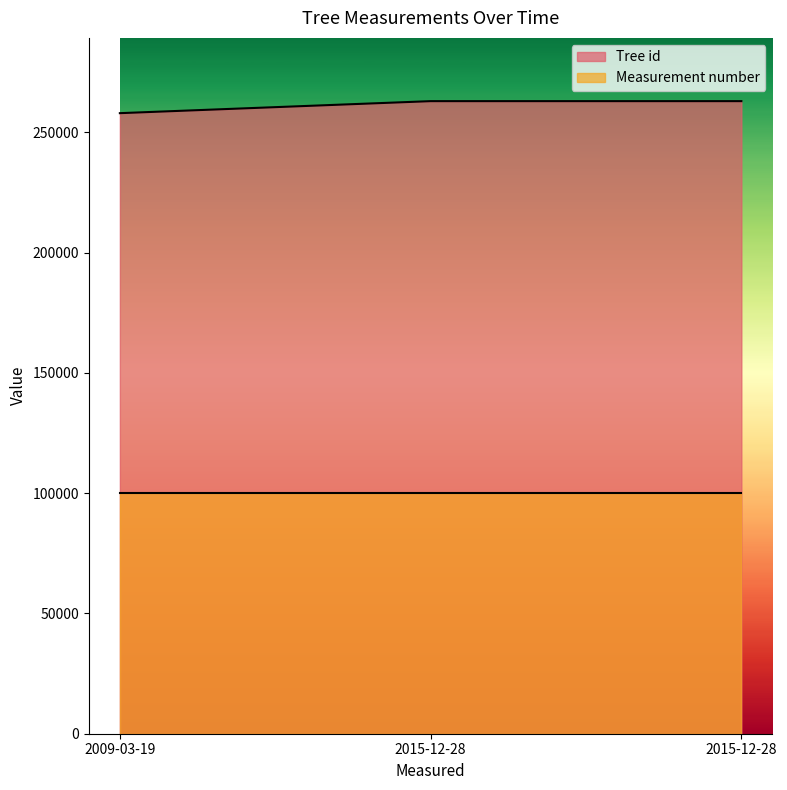

What is the ratio of the value at 2015-12-28 to the value at 2015-12-28?

1.0